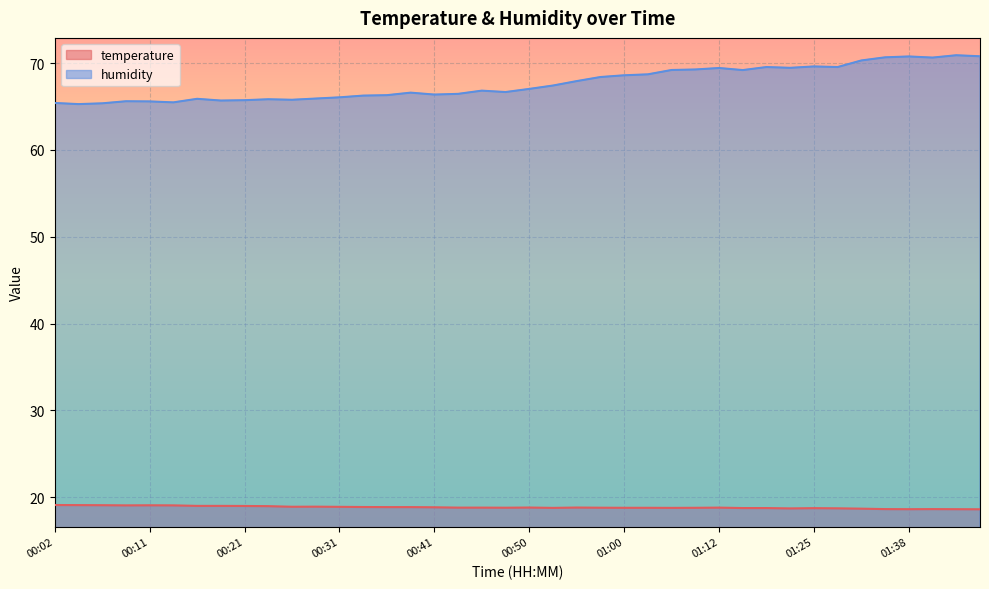

Is the value of humidity at 00:02 greater than the value of temperature at 01:10?

Yes